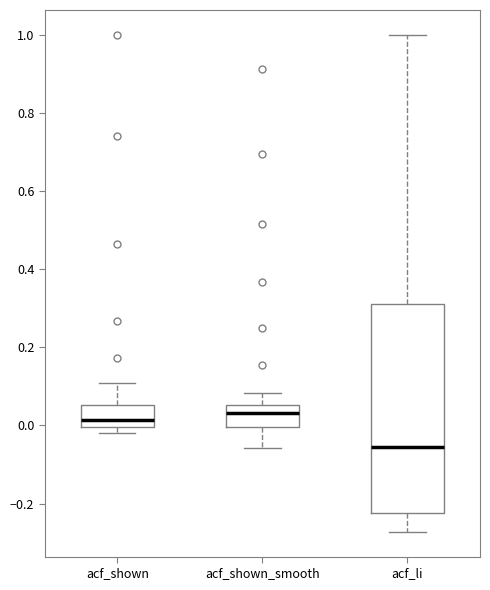

Reading left to right, transcribe this box plot: for each box, give where its median line is, the range the box spans, and where its two whiskers end, as read against the y-axis. The values are not printed on the chart, so give them approximately, as read against the axis.

acf_shown: median 0.02, box 0.00 to 0.06, whiskers -0.02 to 0.12
acf_shown_smooth: median 0.04, box 0.00 to 0.06, whiskers -0.06 to 0.08
acf_li: median -0.06, box -0.22 to 0.32, whiskers -0.28 to 1.00